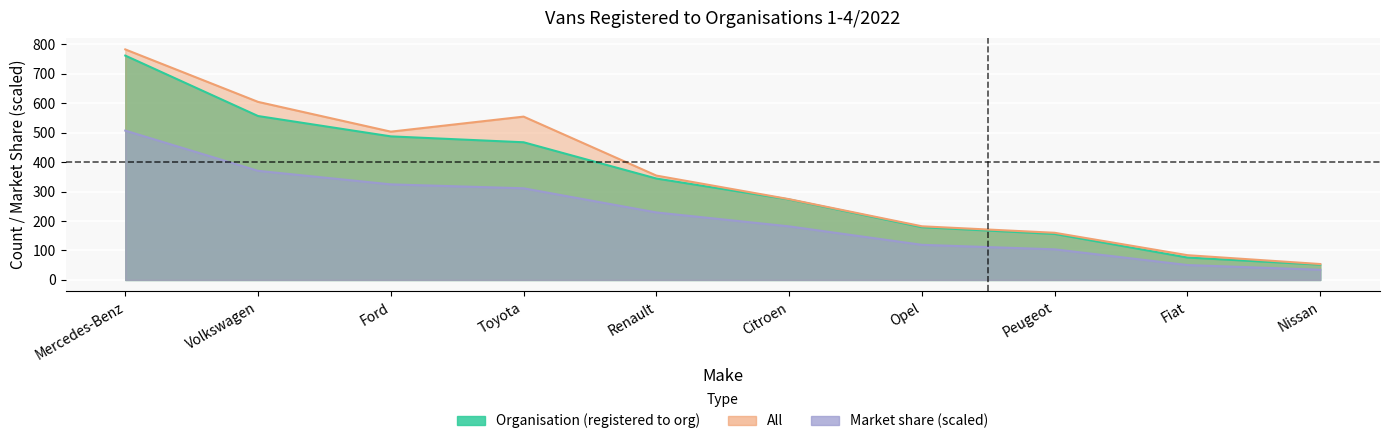

True or false: Market share (%) and All intersect in this chart.

False